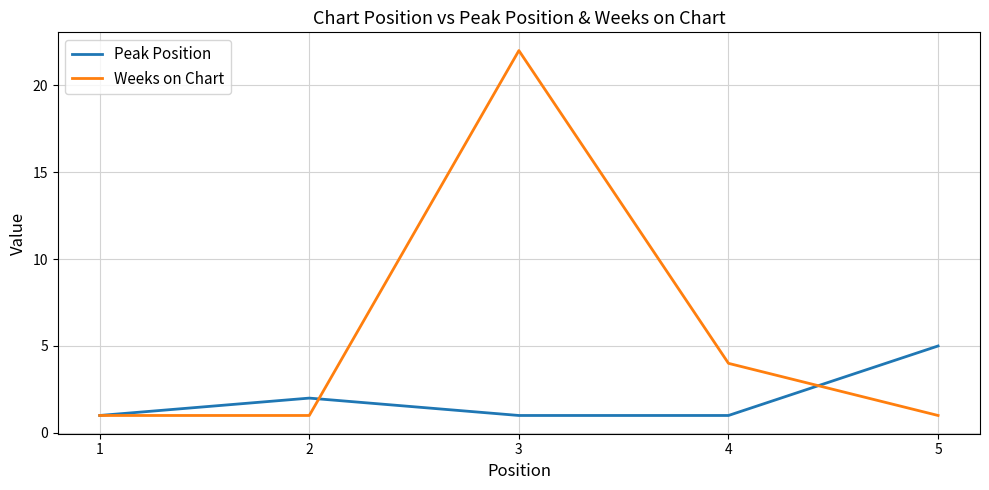

The value of Weeks on Chart at 5 is 1. True or false?

True